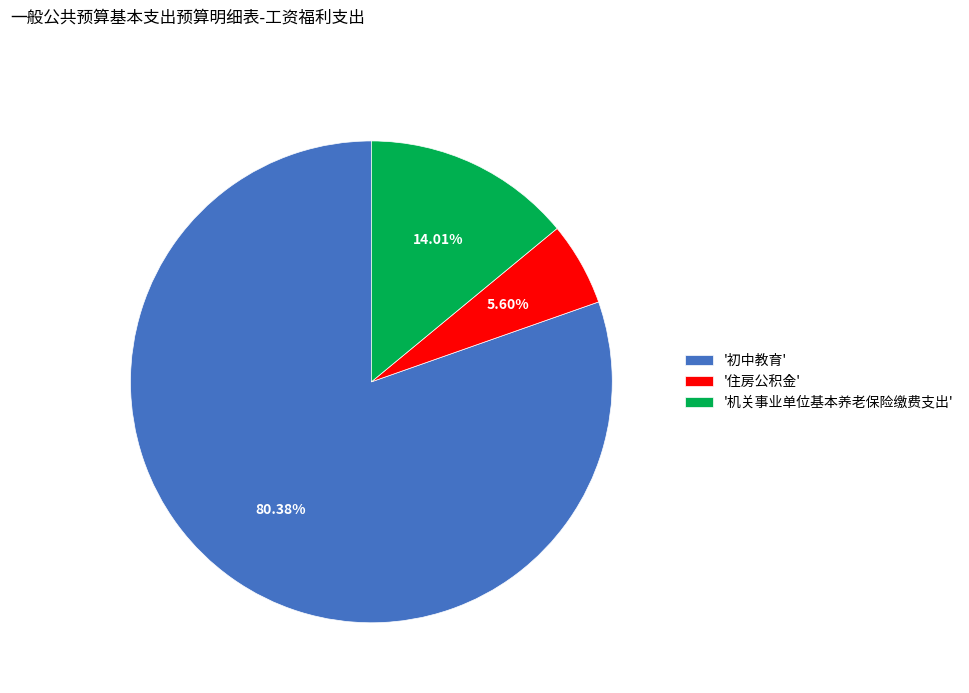

Which slice is the smallest?

'住房公积金'